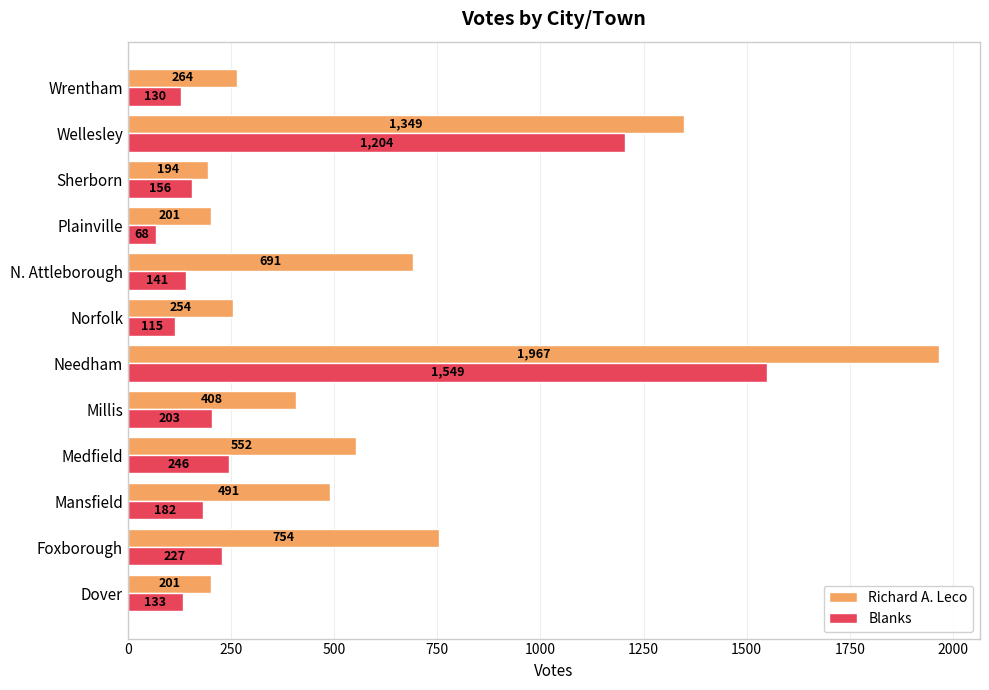

Is it true that Blanks equals 203 at Millis?

True